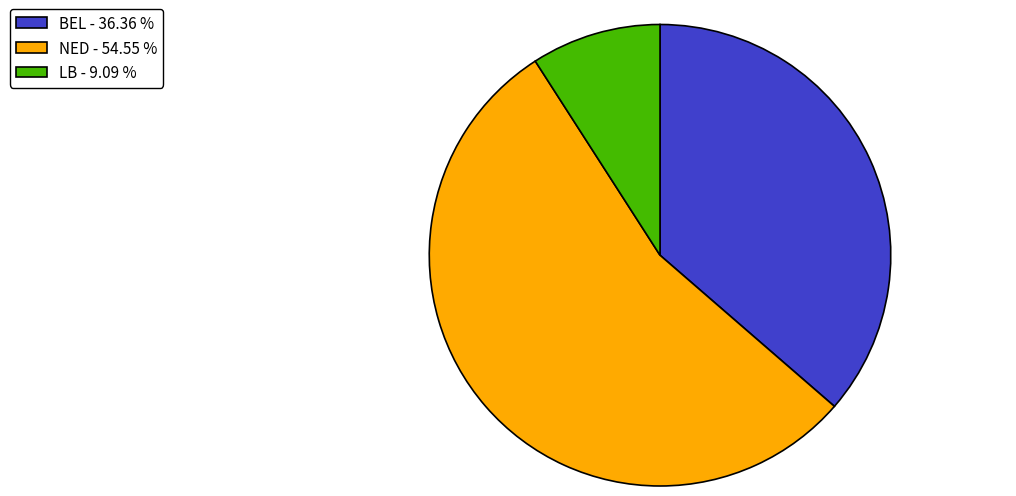

Which slice is the smallest?

LB - 9.09 %